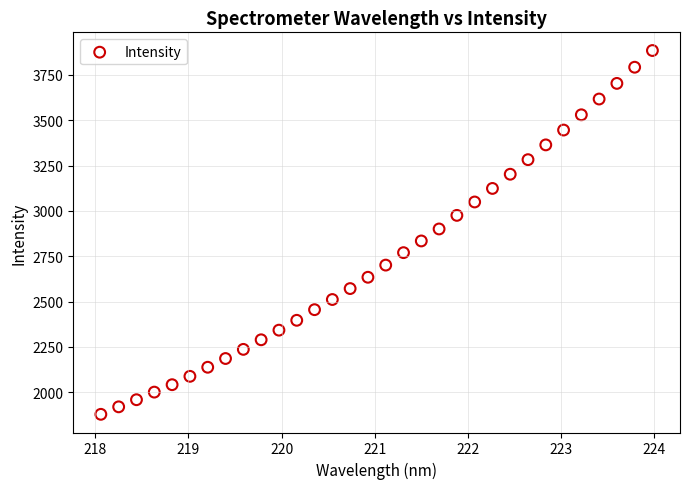

What is the range of X values (max minus min)?

5.9